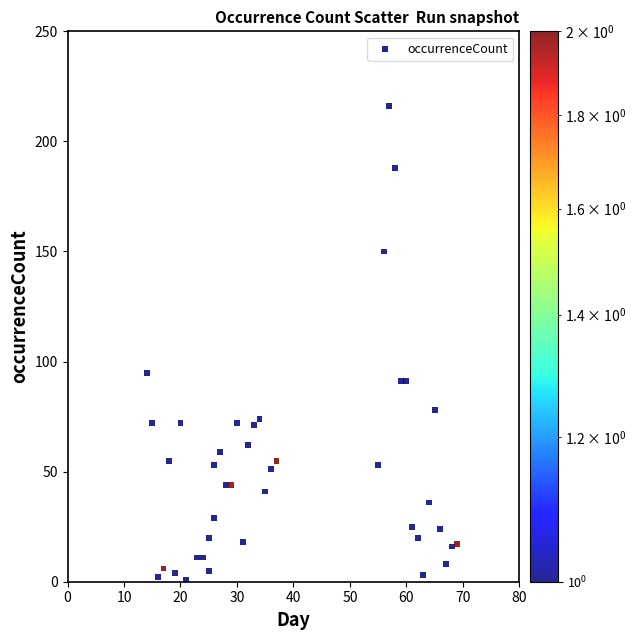

What is the range of Y values (max minus min)?

215